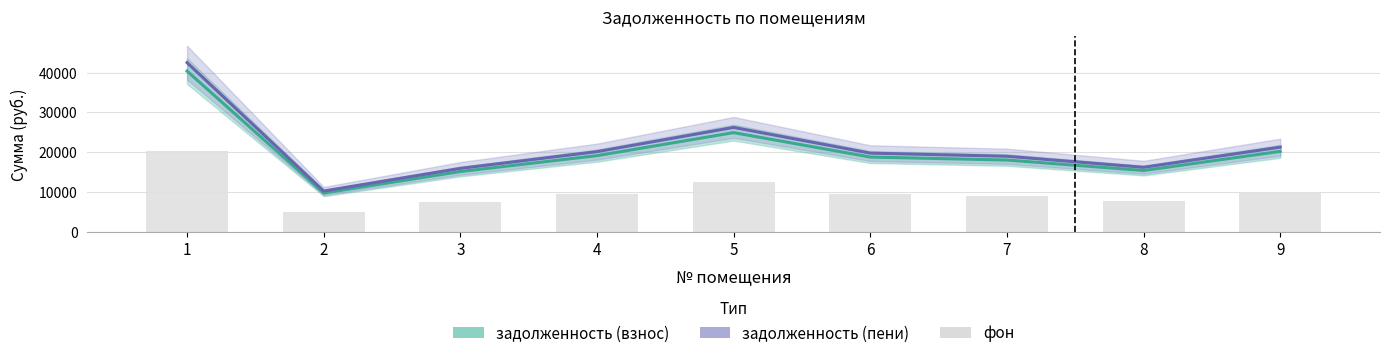

Which label corresponds to the smallest value in the chart?

2